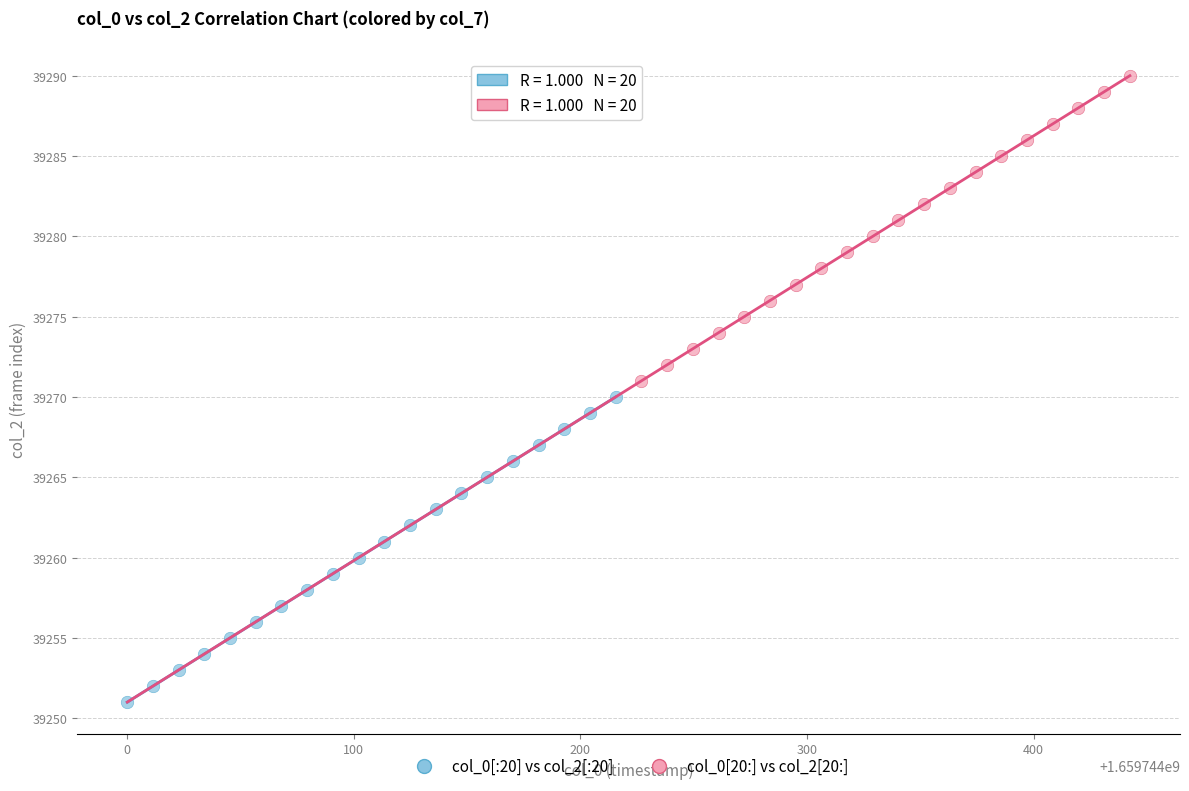

Which series reaches the minimum Y coordinate?

col_0[:20] vs col_2[:20]